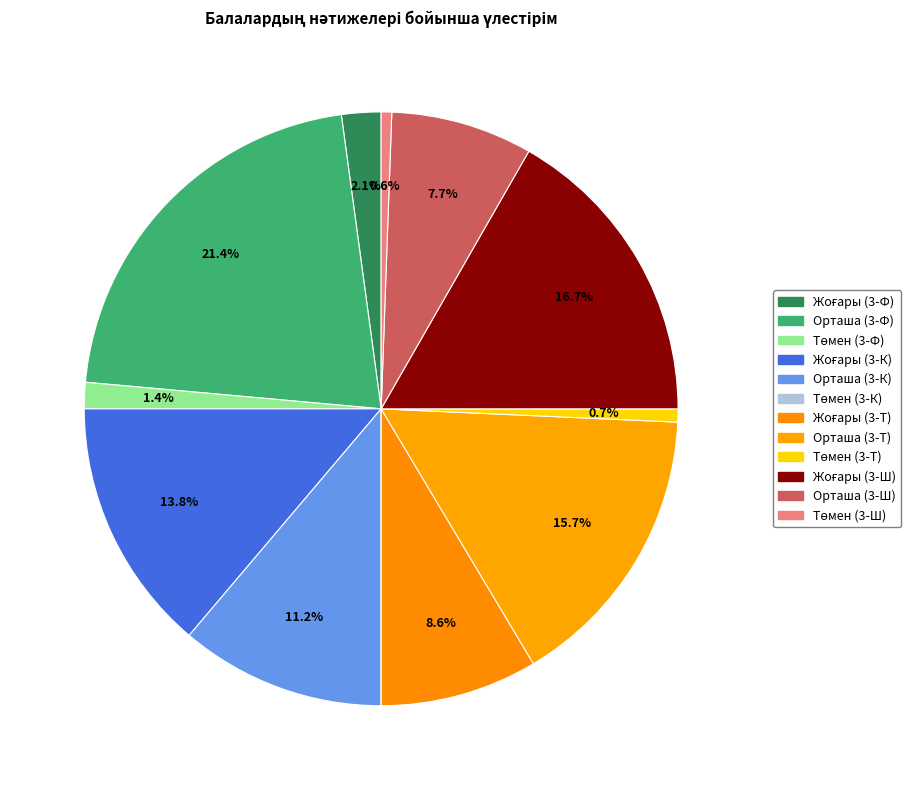

What is the largest slice in the pie chart?

Орташа (3-Ф)